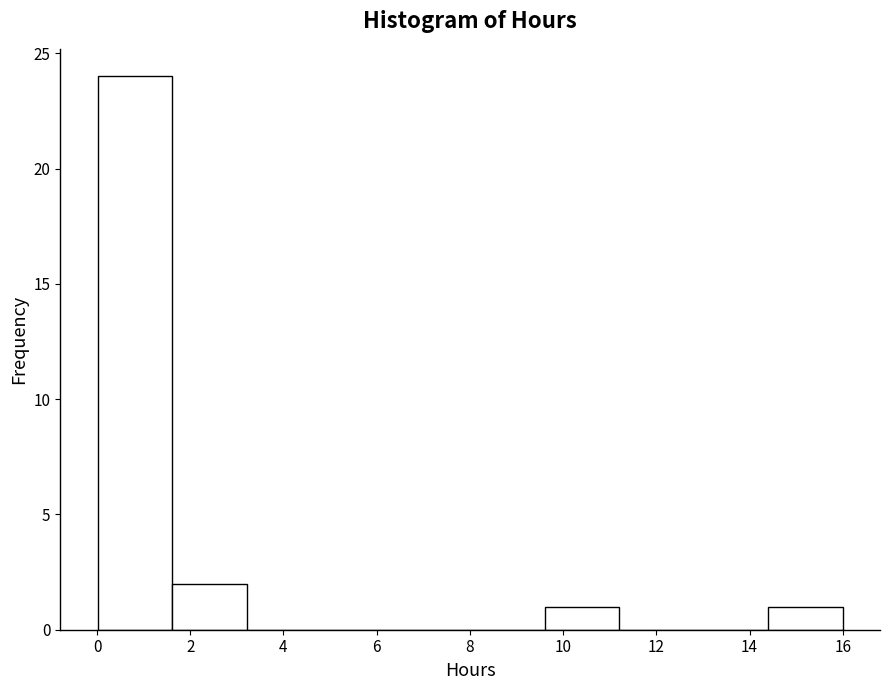

How tall is the bar that spans 1.6 to 3.2 on the x-axis? Neither the bar edges nor the heights are printed on the chart, so give them approximately, as read against the axes.

2